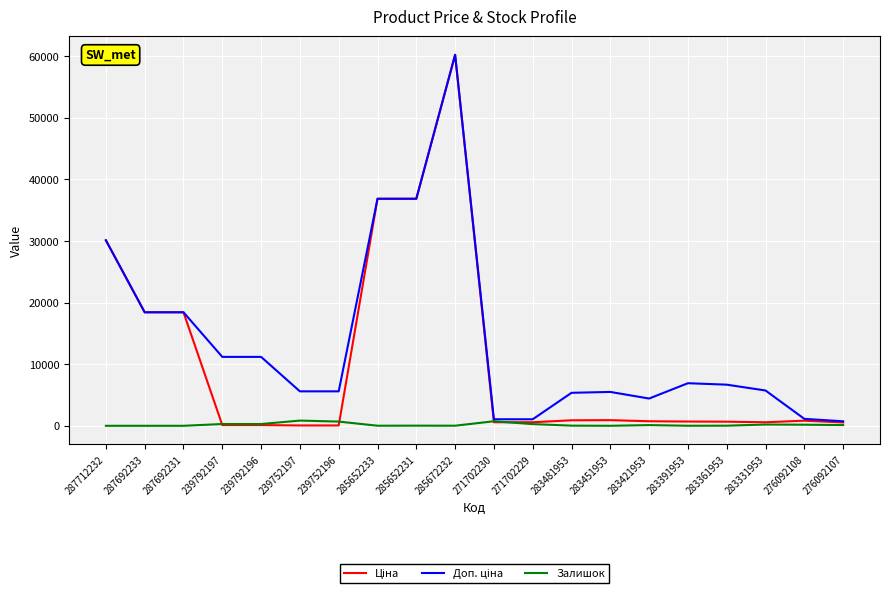

The Залишок series shows 289.0 at 239792197. True or false?

True